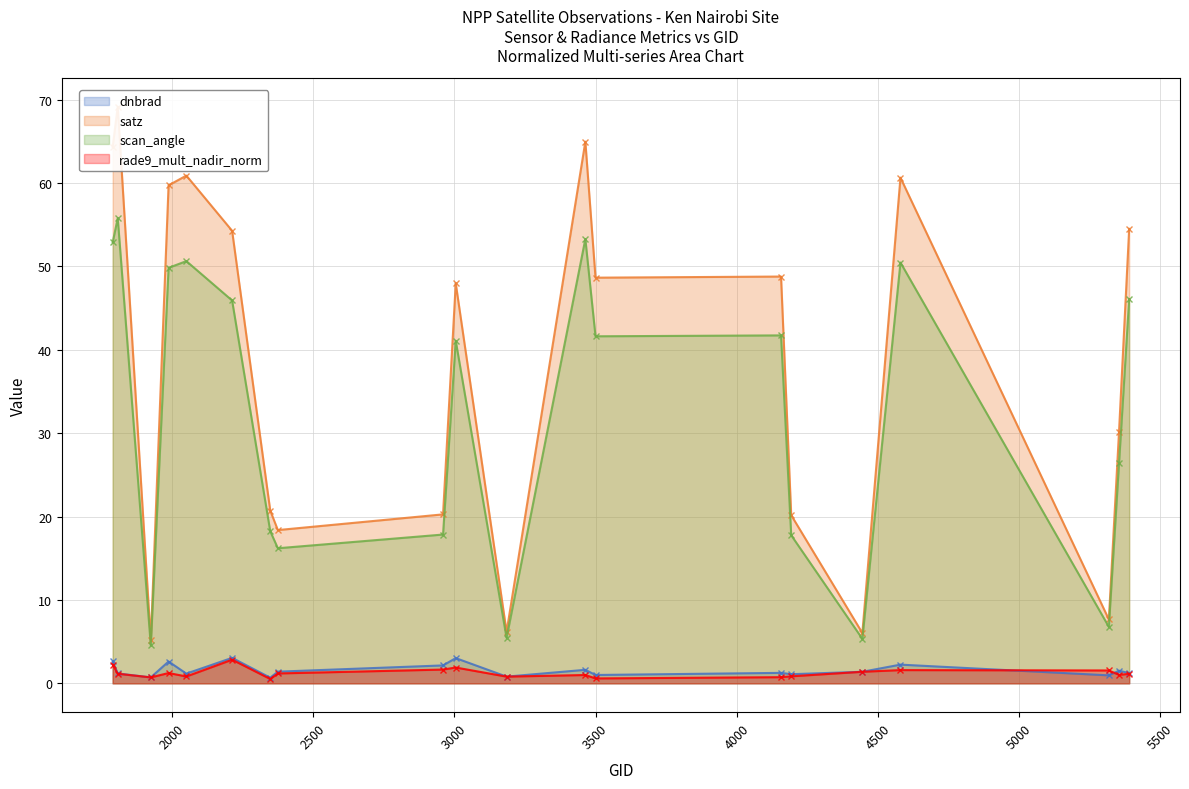

True or false: rade9_mult_nadir_norm and satz cross at least once.

False